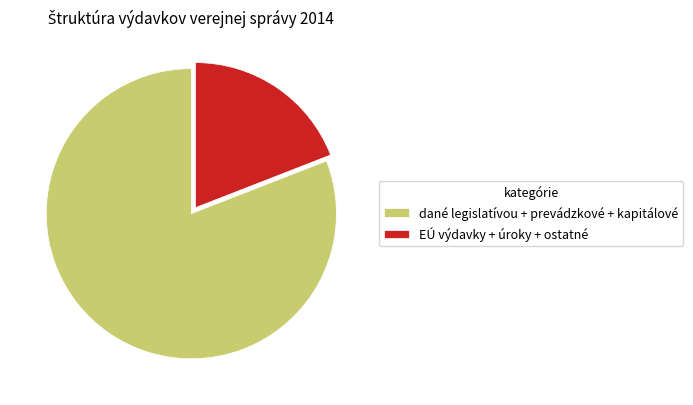

Does any single category account for the majority?

Yes